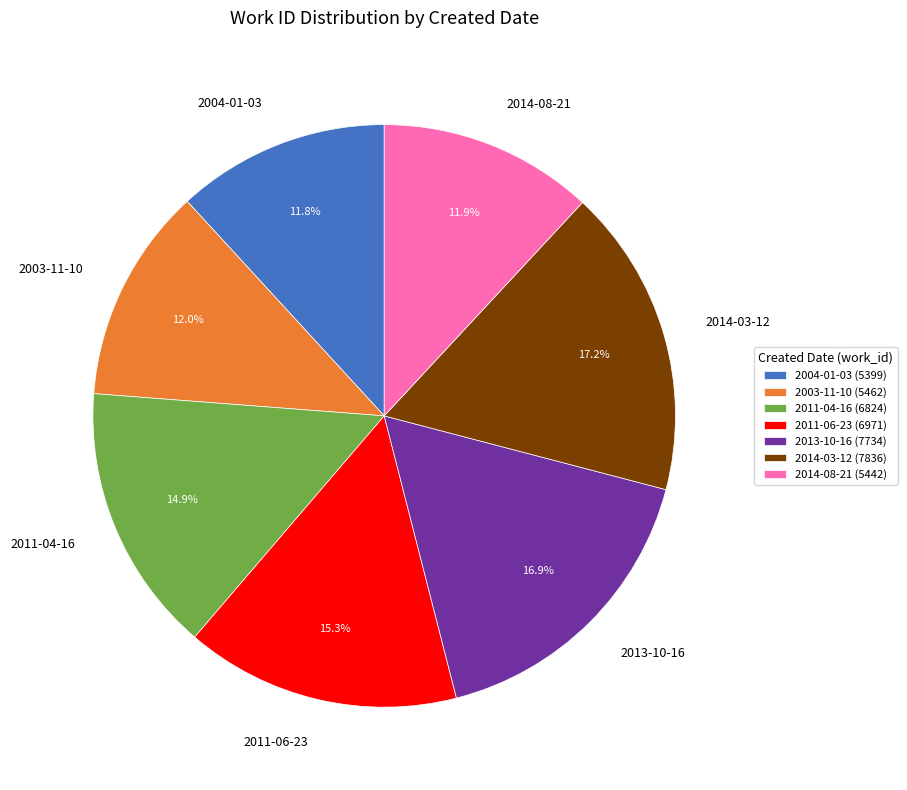

Is 2014-03-12 the majority of the pie?

No